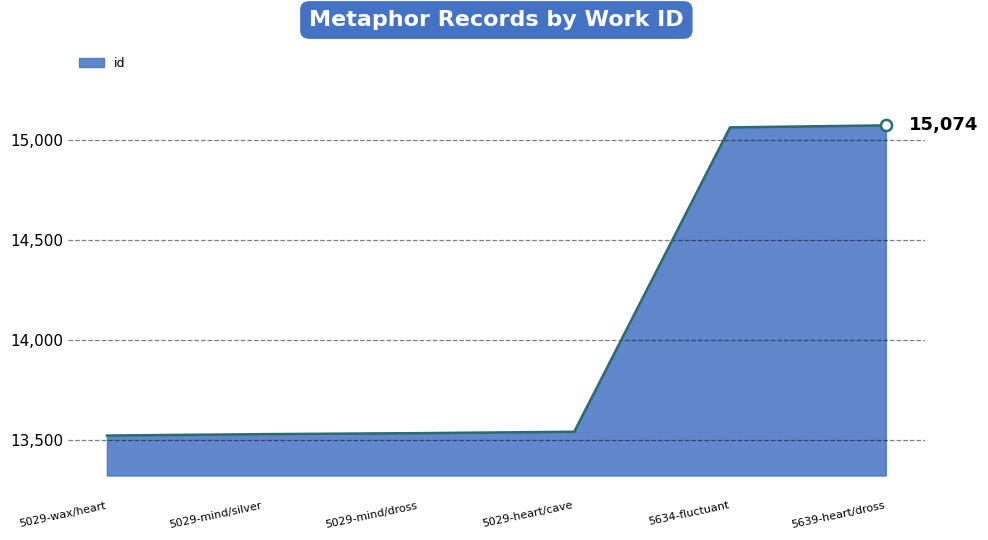

True or false: the data has more than 2 interior local peaks.

False